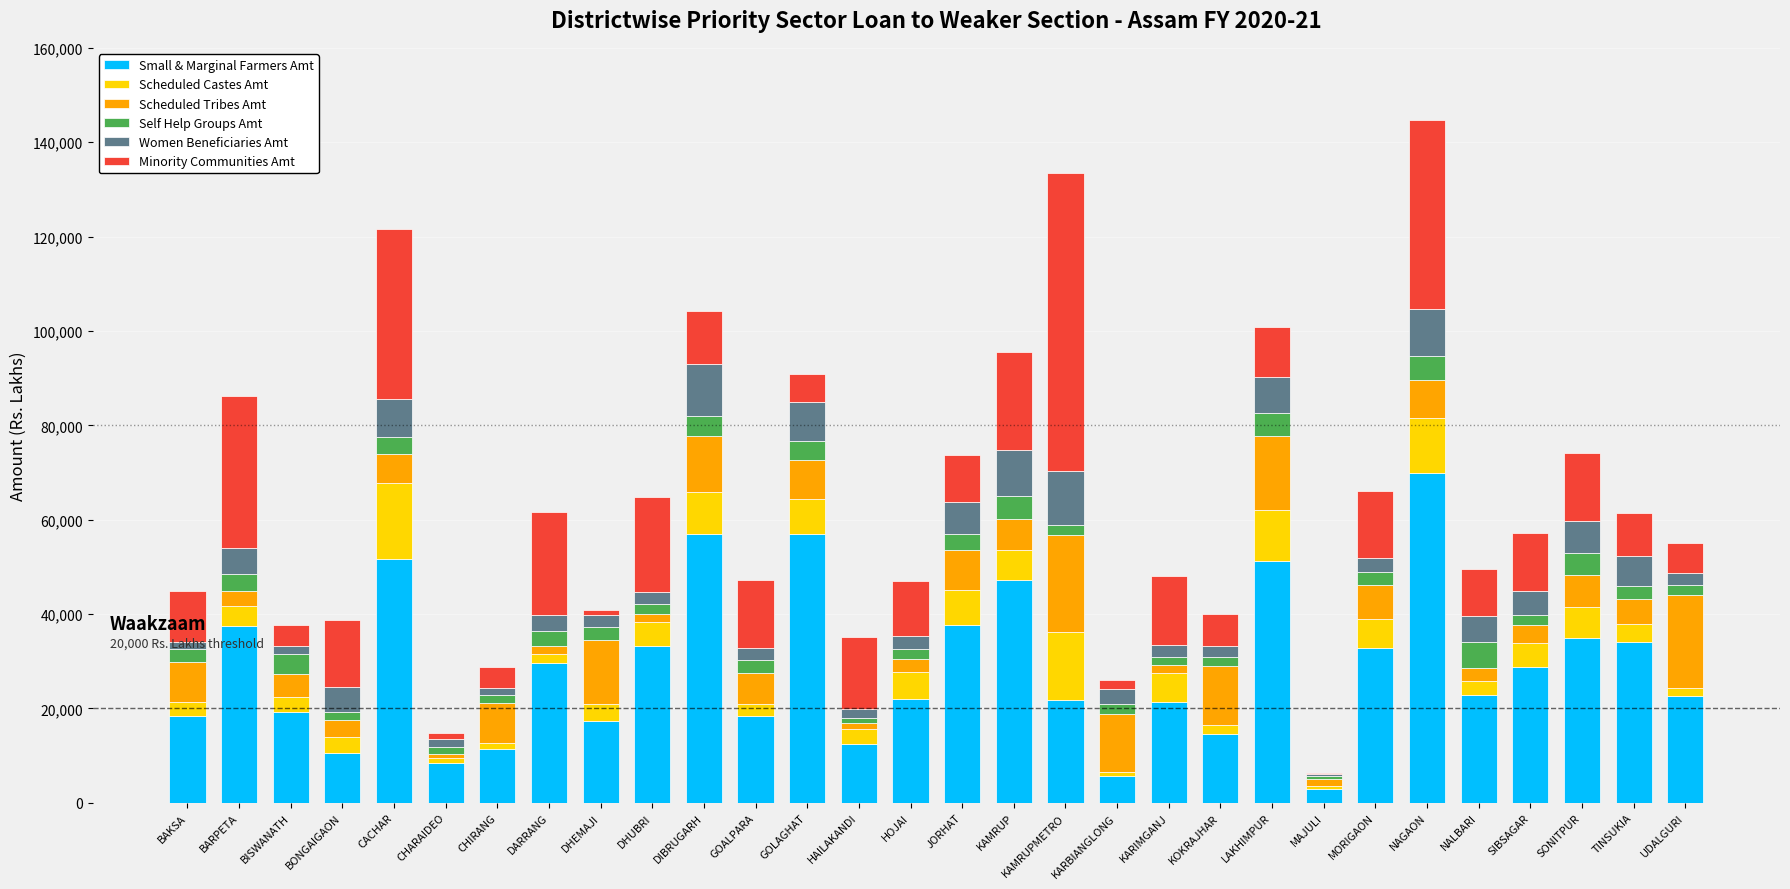

Which category has the highest value in the Small & Marginal Farmers Amt series?

NAGAON